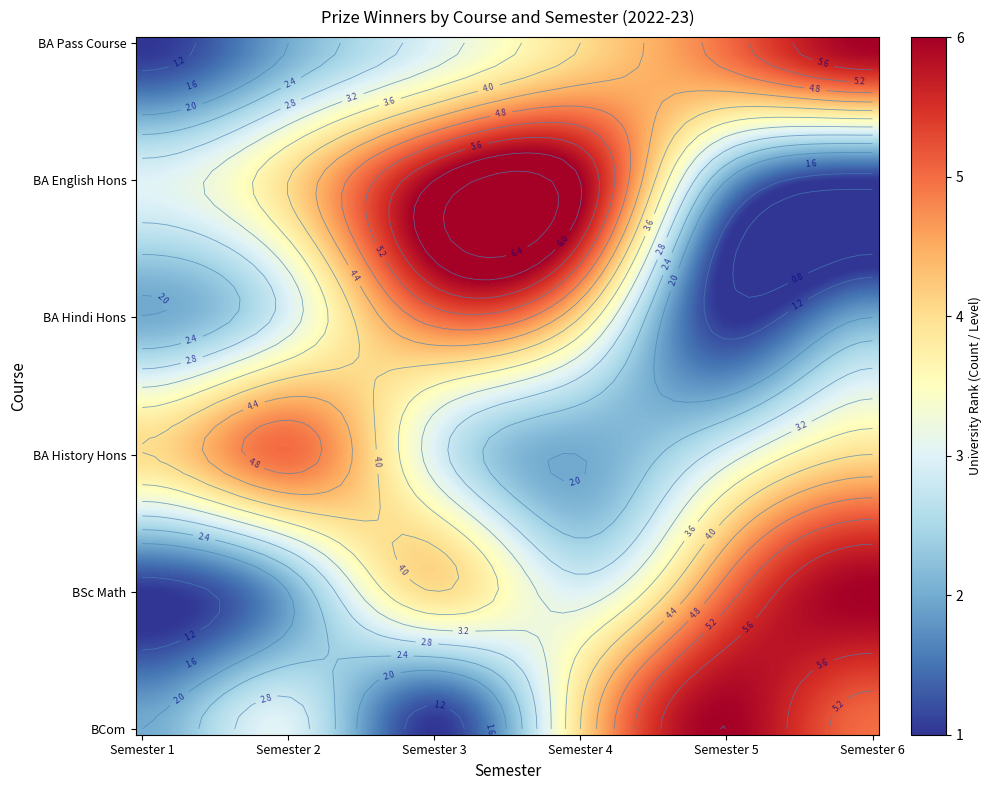

Read the BA Hindi Hons value at Semester 3.

5